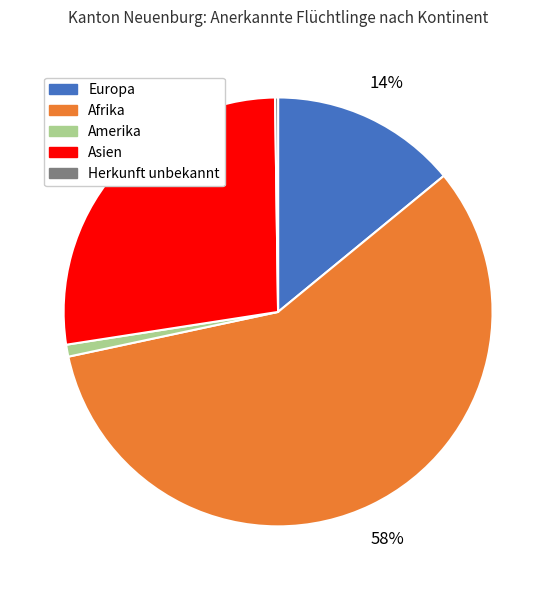

Is there any slice that represents more than half of the pie?

Yes